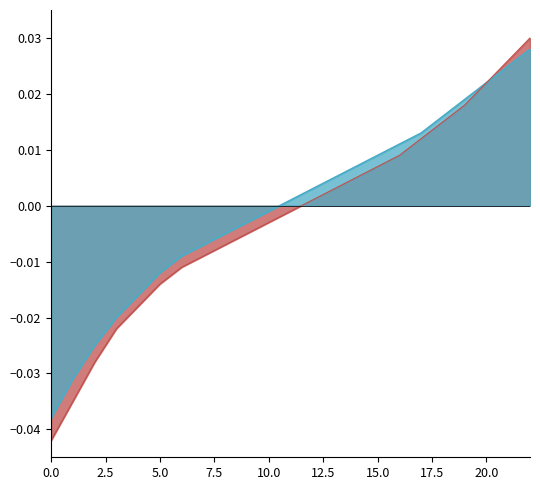

True or false: Series B and Series A cross at least once.

False